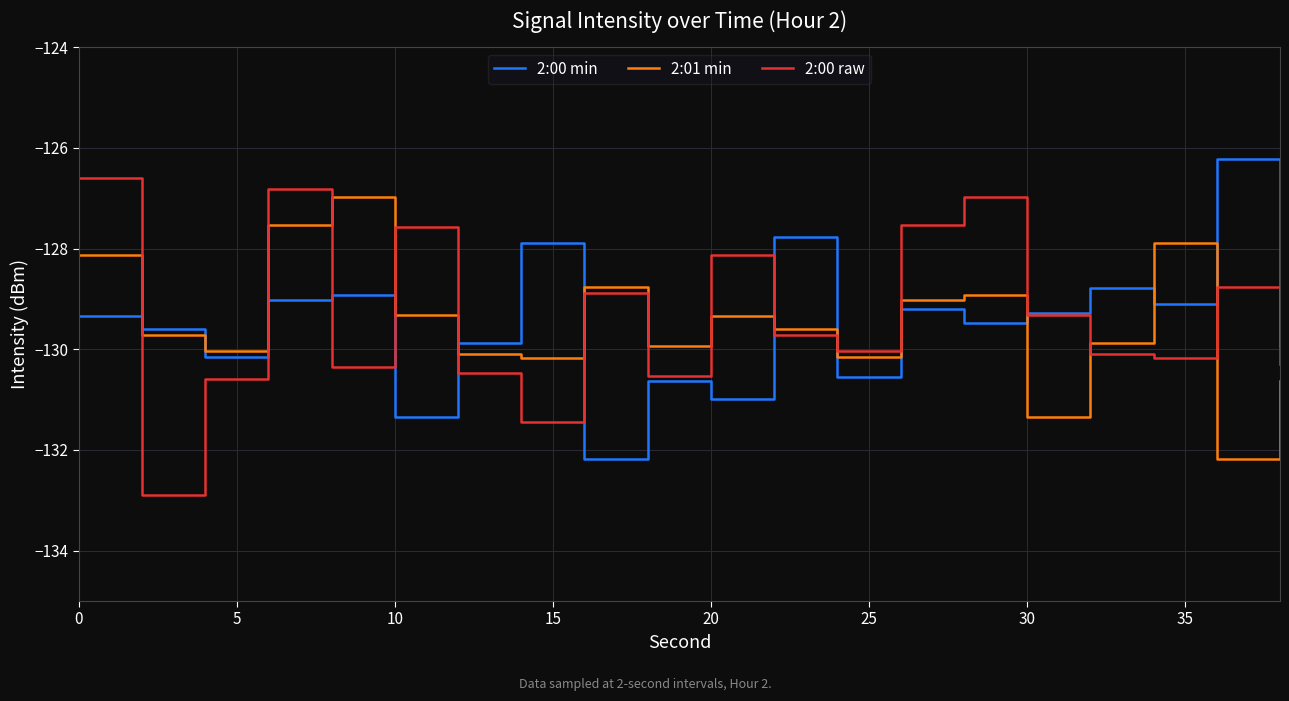

What is the minimum value for 2:01 min?

-132.2